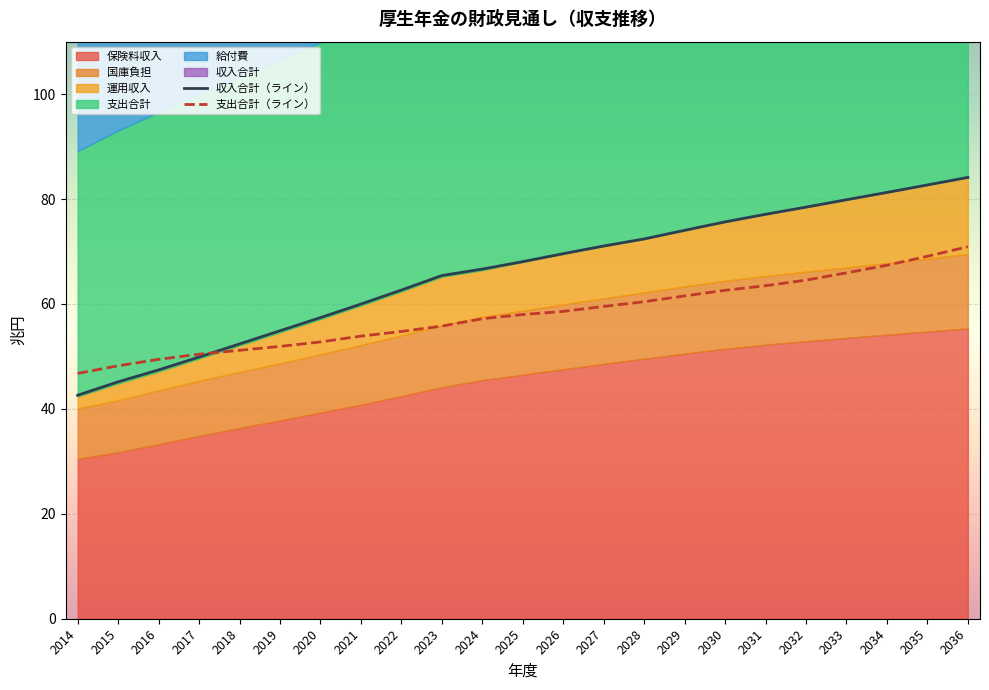

Where is 給付費 nearest to the value 35?

2027